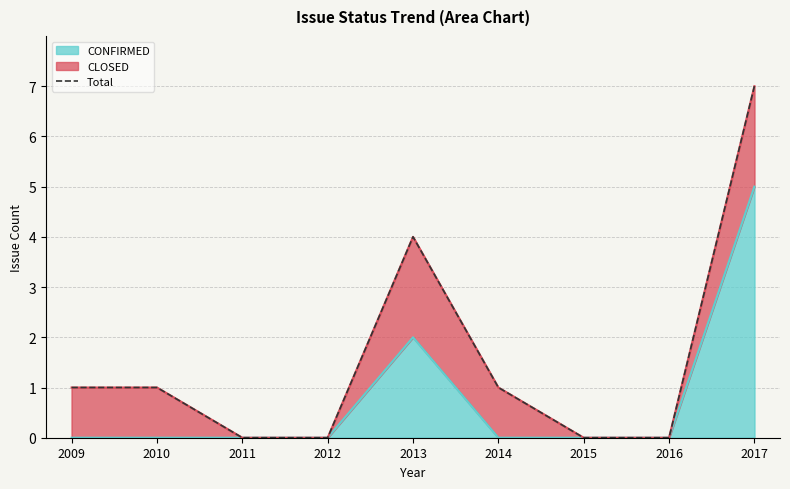

What is the difference between the maximum and minimum values?

7